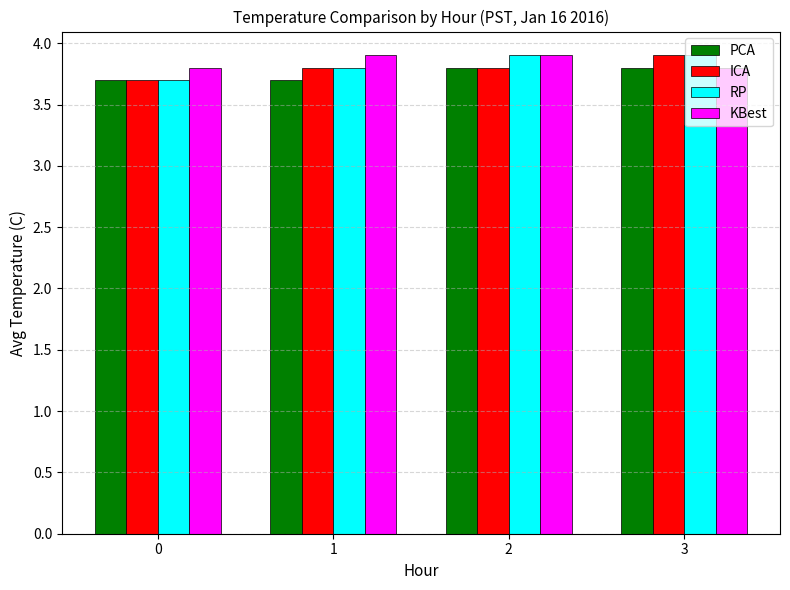

What is the average value of the ICA series?

3.8